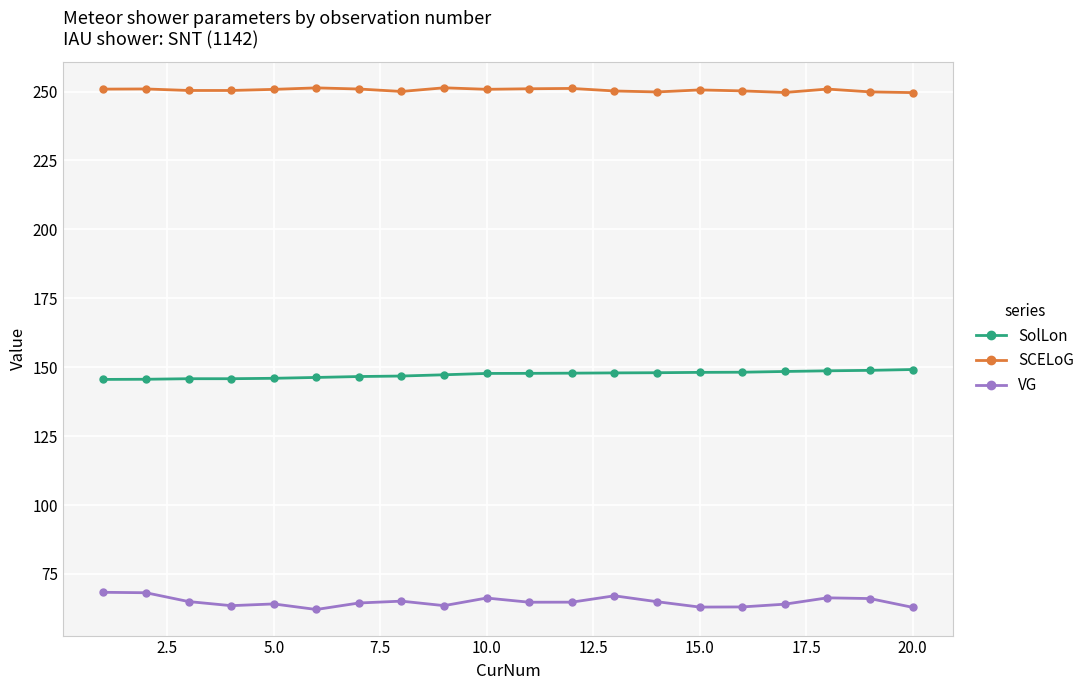

Which series has the widest spread of values?

VG